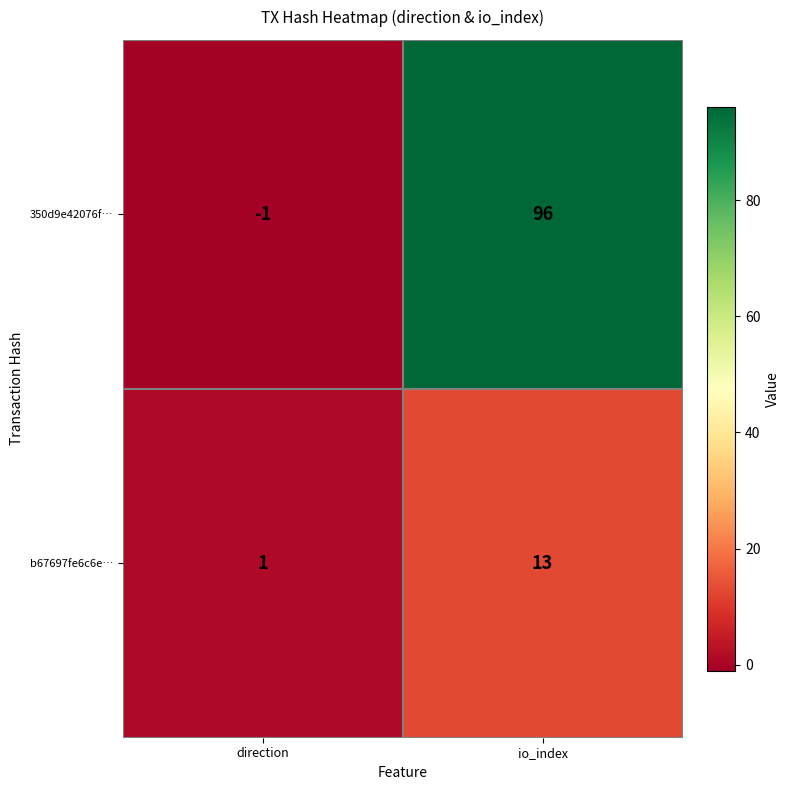

What is the average value of the 350d9e42076f… series?

48